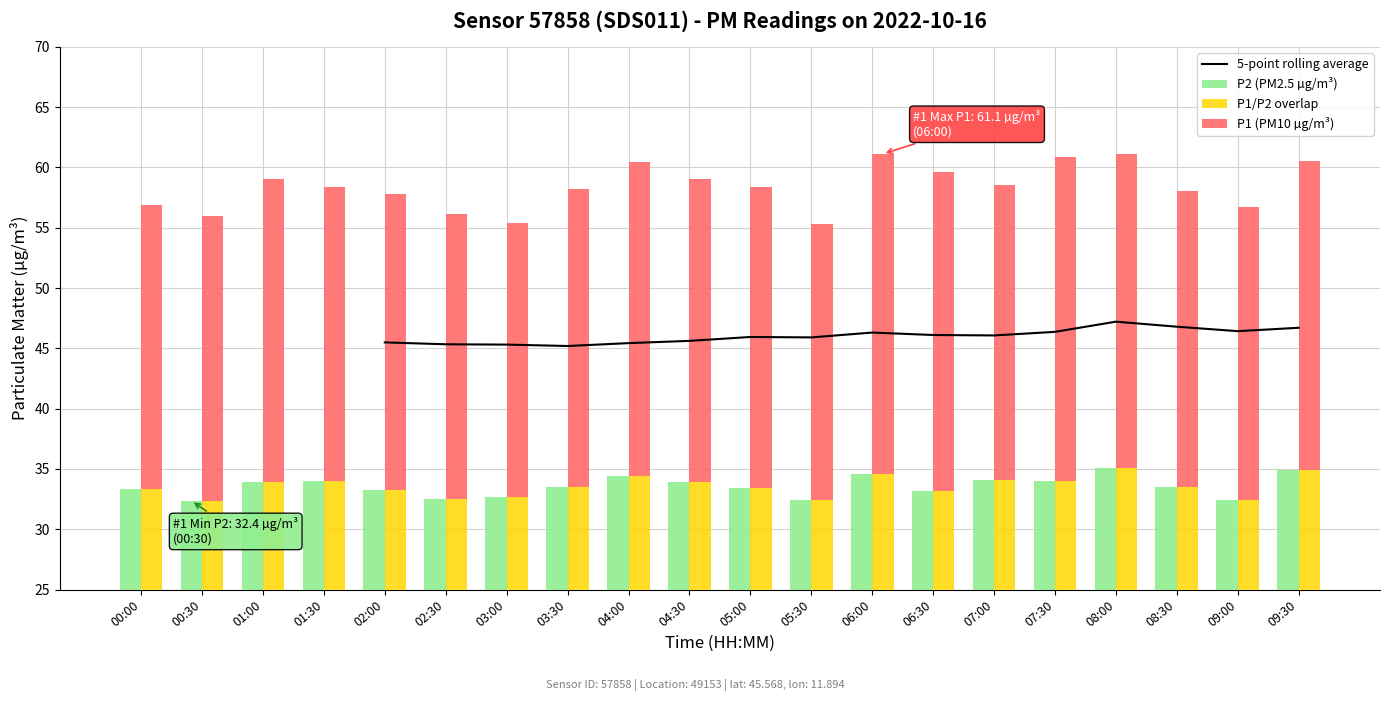

Does the chart contain any negative values?

No